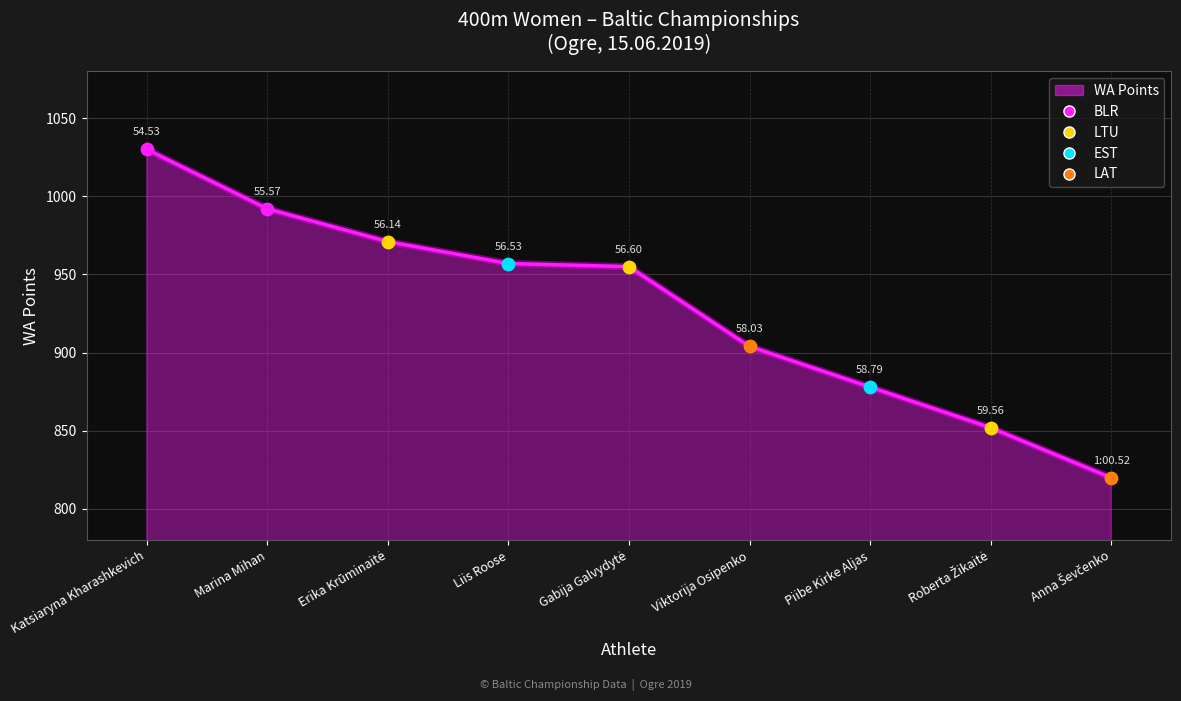

Between Viktorija Osipenko and Piibe Kirke Aljas, which is larger?

Viktorija Osipenko